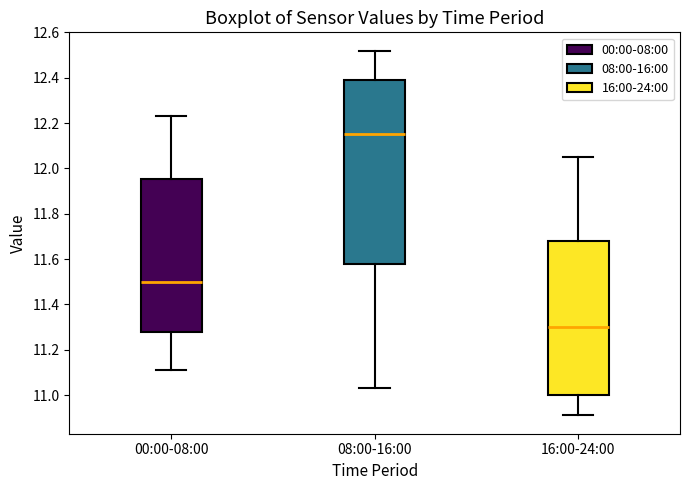

Where does the upper whisker of the box for 00:00-08:00 end on the y-axis? The values are not printed on the chart, so give them approximately, as read against the axis.

12.24